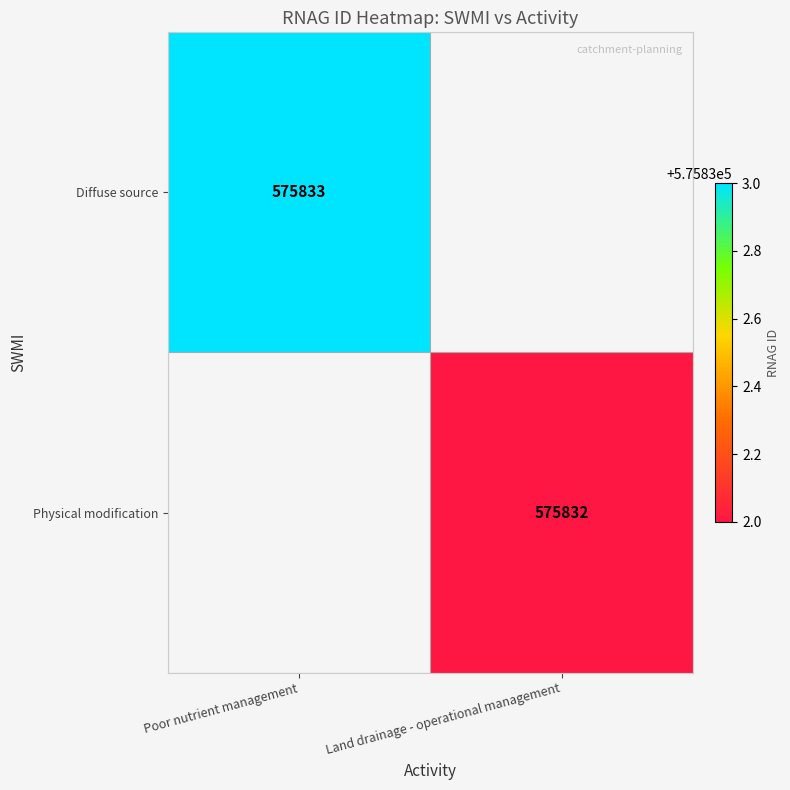

True or false: Physical modification has a value of 126964.1 at Land drainage - operational management.

False